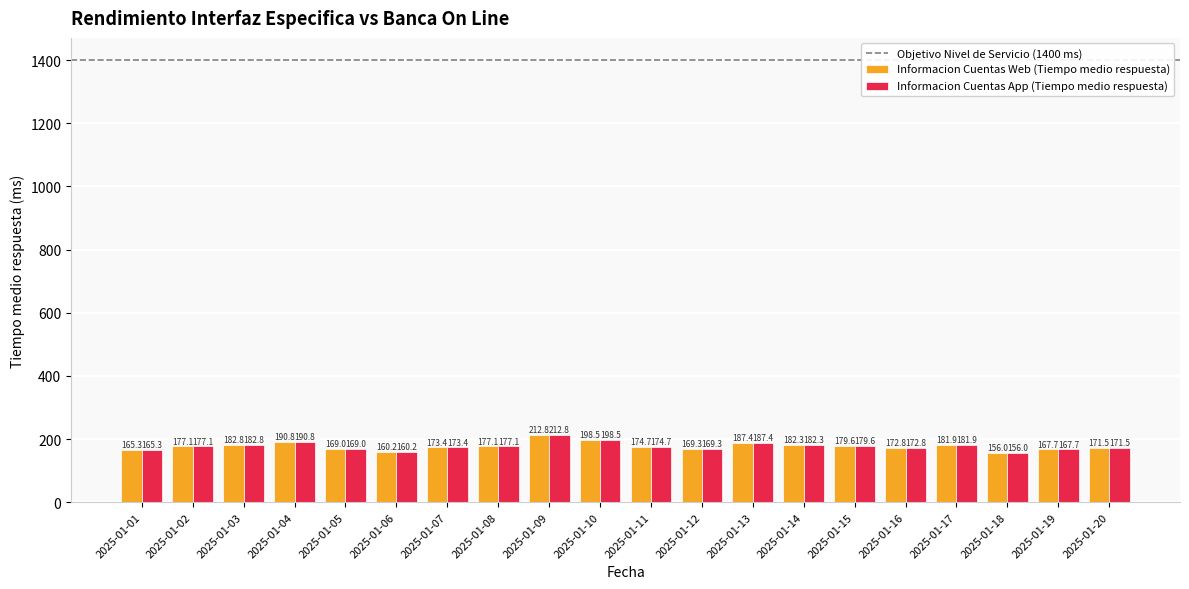

Which label corresponds to the smallest value in the chart?

2025-01-18